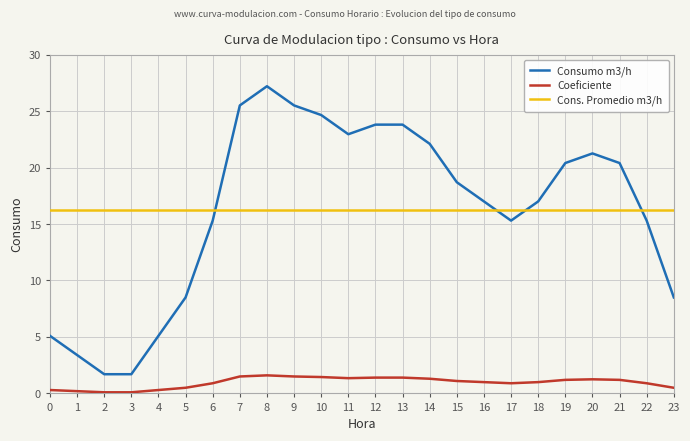

After their last crossing, which series has the higher values: Consumo m3/h or Cons. Promedio m3/h?

Cons. Promedio m3/h